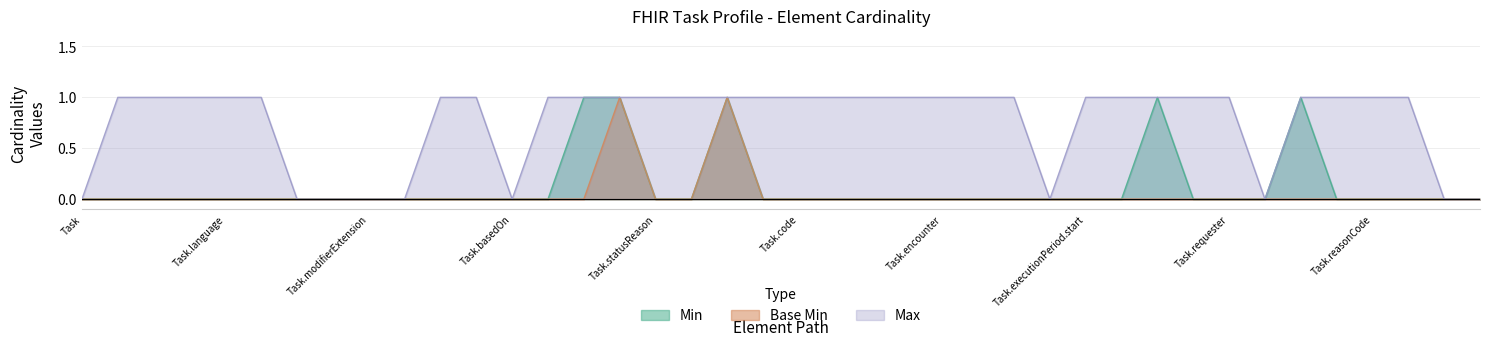

What are all the series names shown in the legend?

Min, Base Min, Max